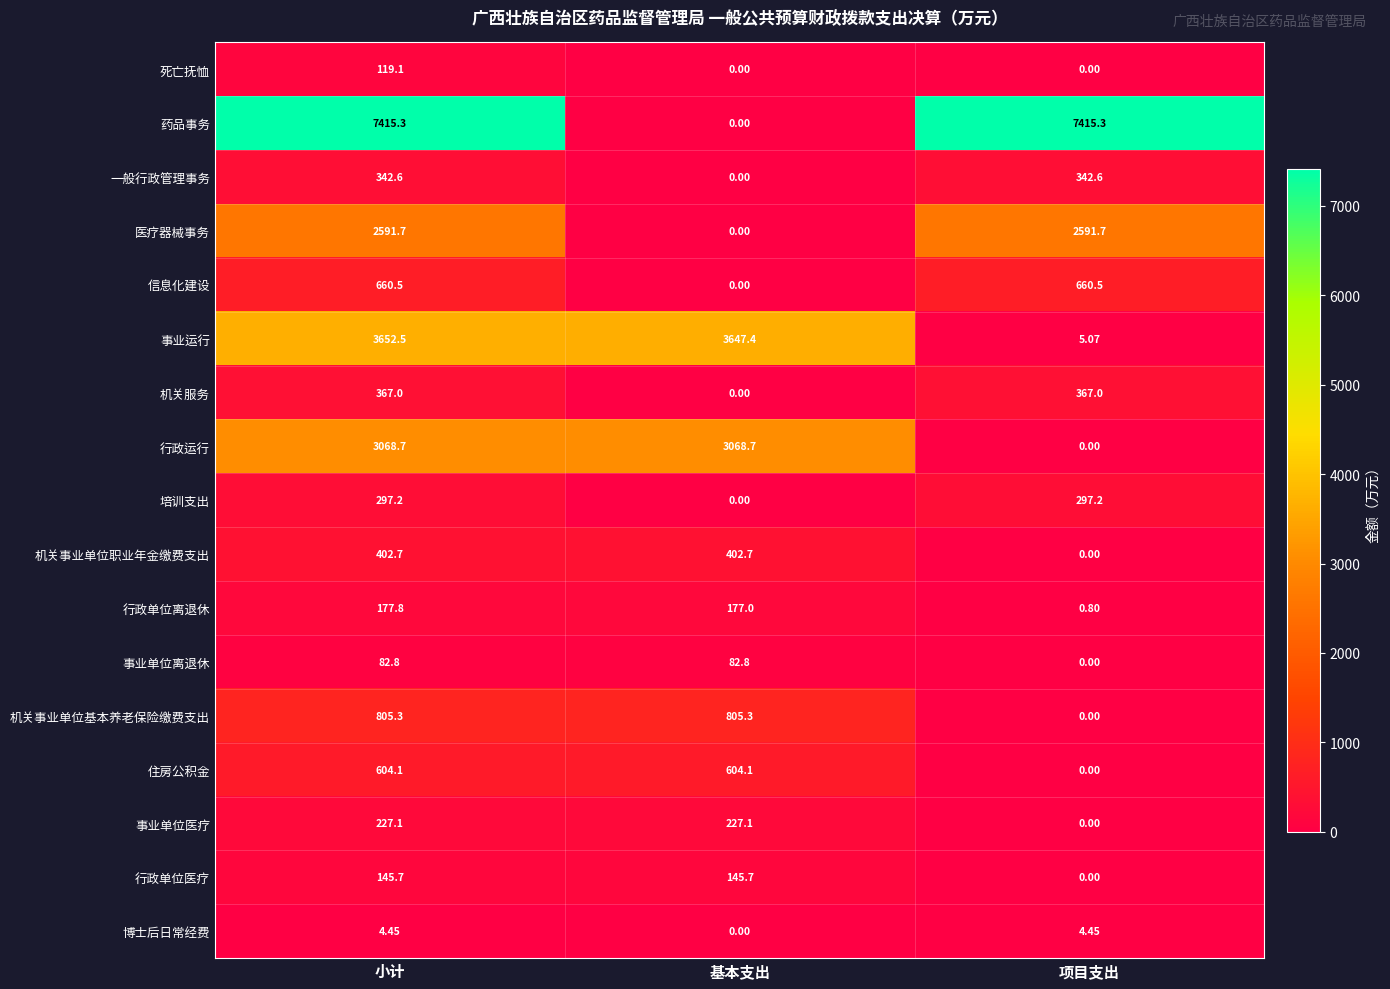

Between 小计 and 项目支出, which series saw the biggest shift?

事业运行